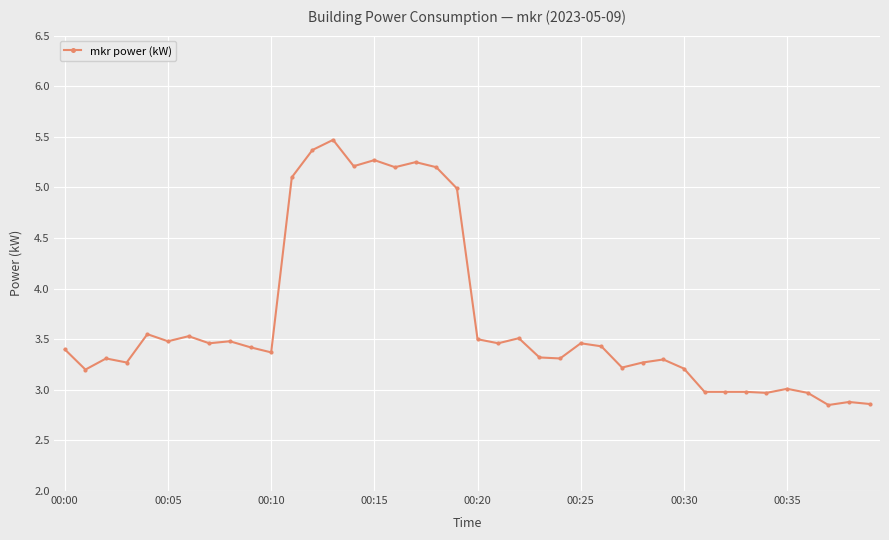

Does the chart display data point markers on the line(s)?

Yes